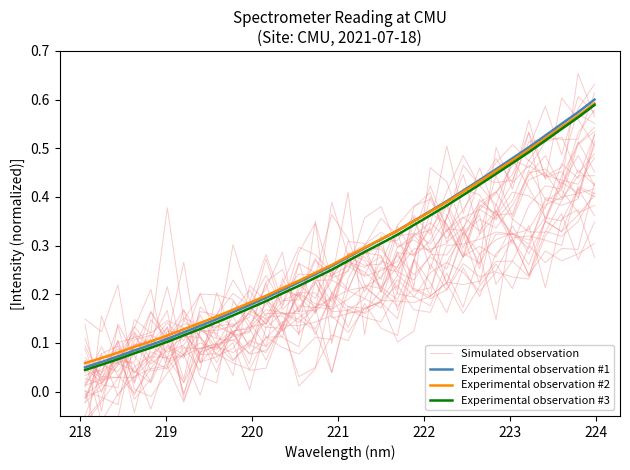

True or false: Experimental observation #1 and Experimental observation #3 cross at least once.

False